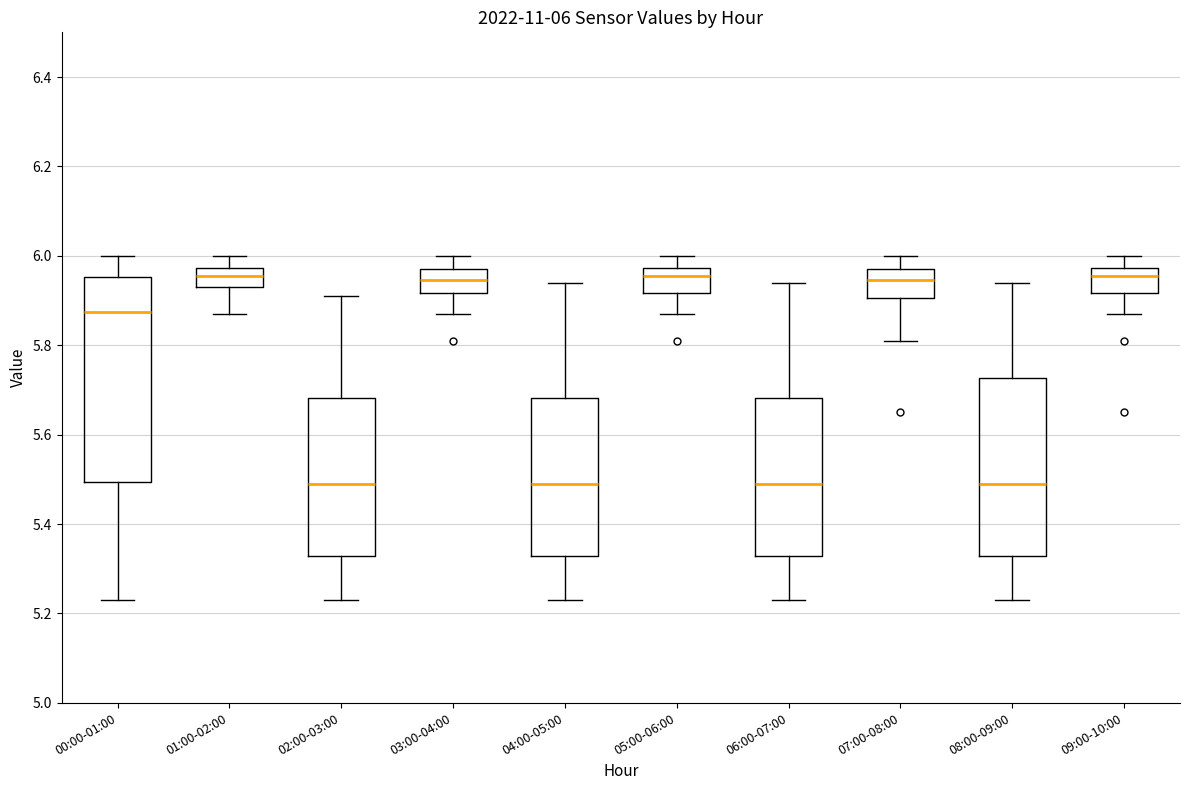

Which box is the tallest, from its lower edge to its upper edge?

00:00-01:00